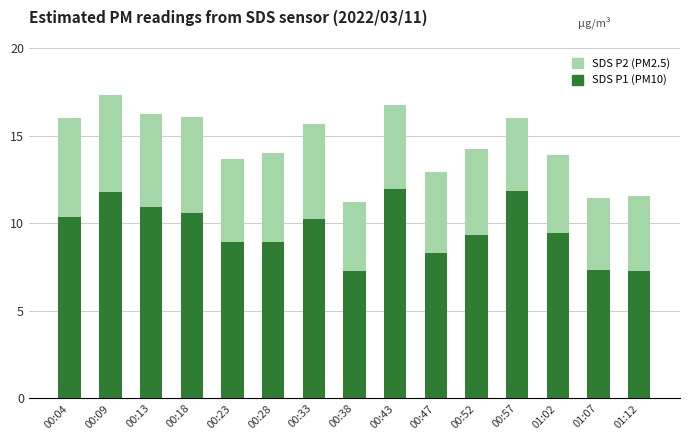

What is the total value across all series at 00:57?

16.0